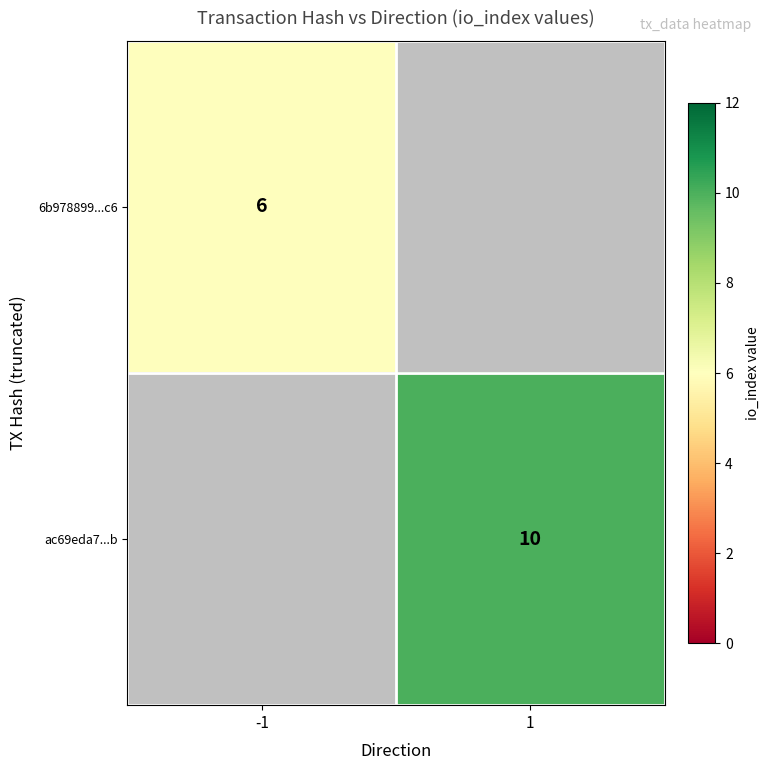

The ac69eda7...b series shows 17 at 1. True or false?

False